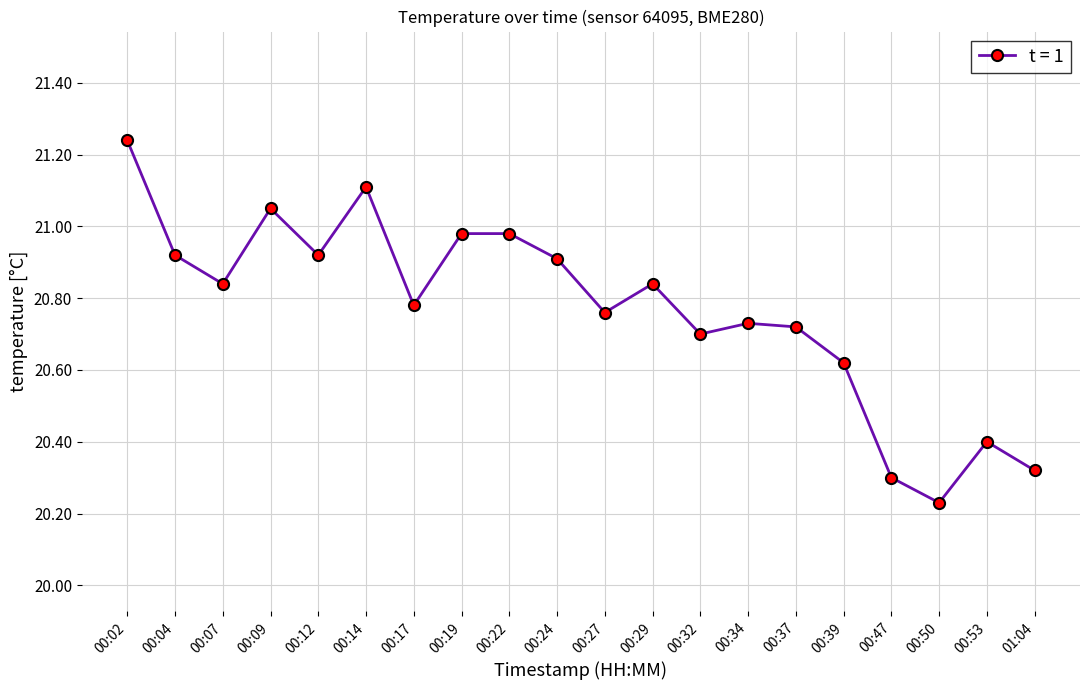

At which label is the value closest to 20?

00:50